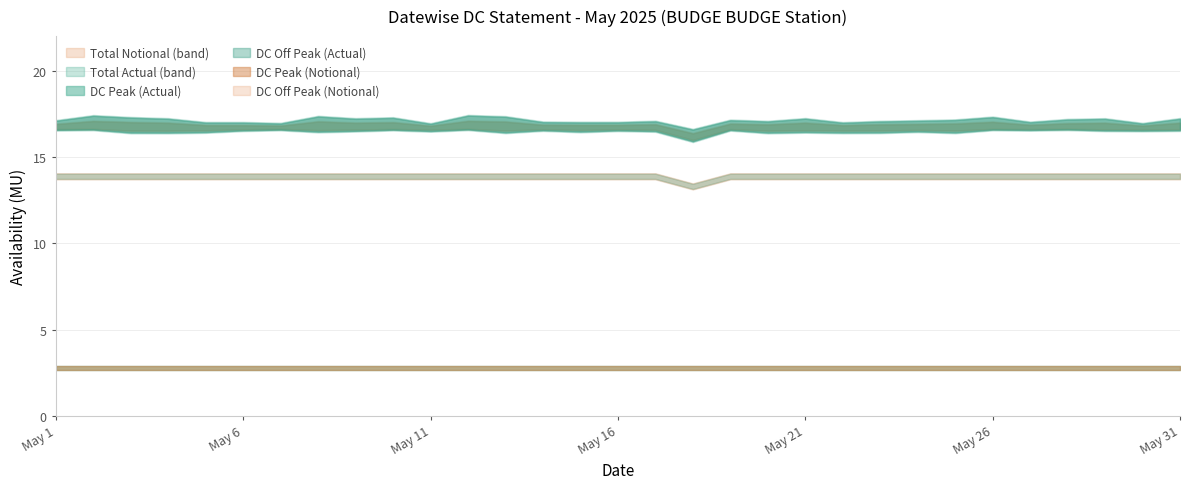

True or false: DC Off Peak (Notional) and Total Notional cross at least once.

False